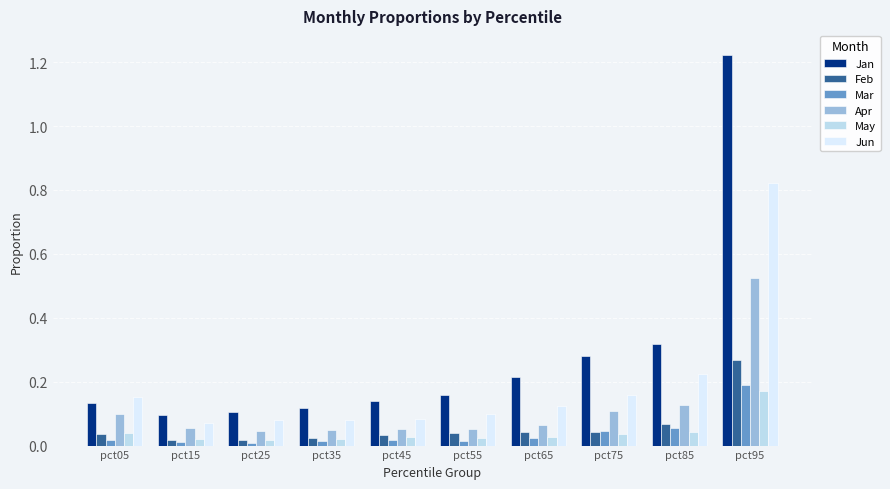

Is the value of Mar at pct35 greater than the value of May at pct65?

No